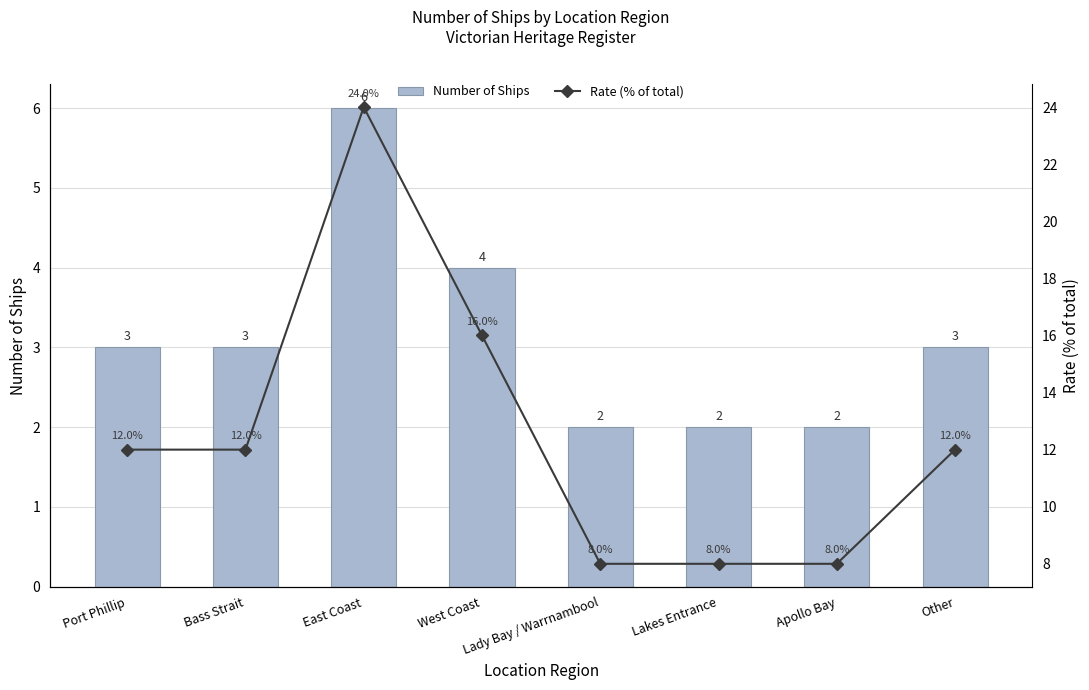

Is the value of Rate (% of total) at Lakes Entrance greater than the value of Number of Ships at Port Phillip?

Yes